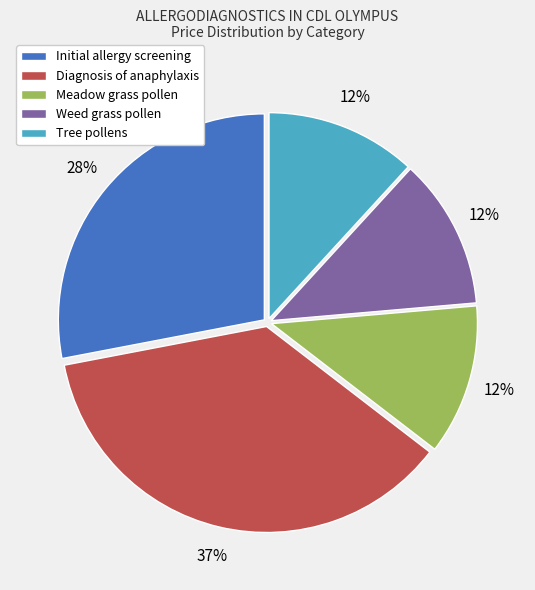

Is there a majority slice in this chart?

No